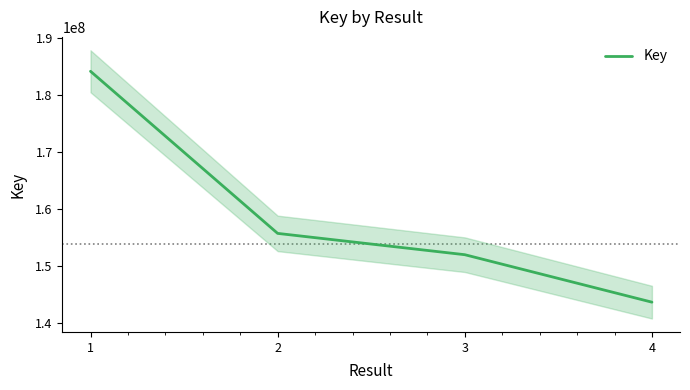

What is the sum of all values?

635611751